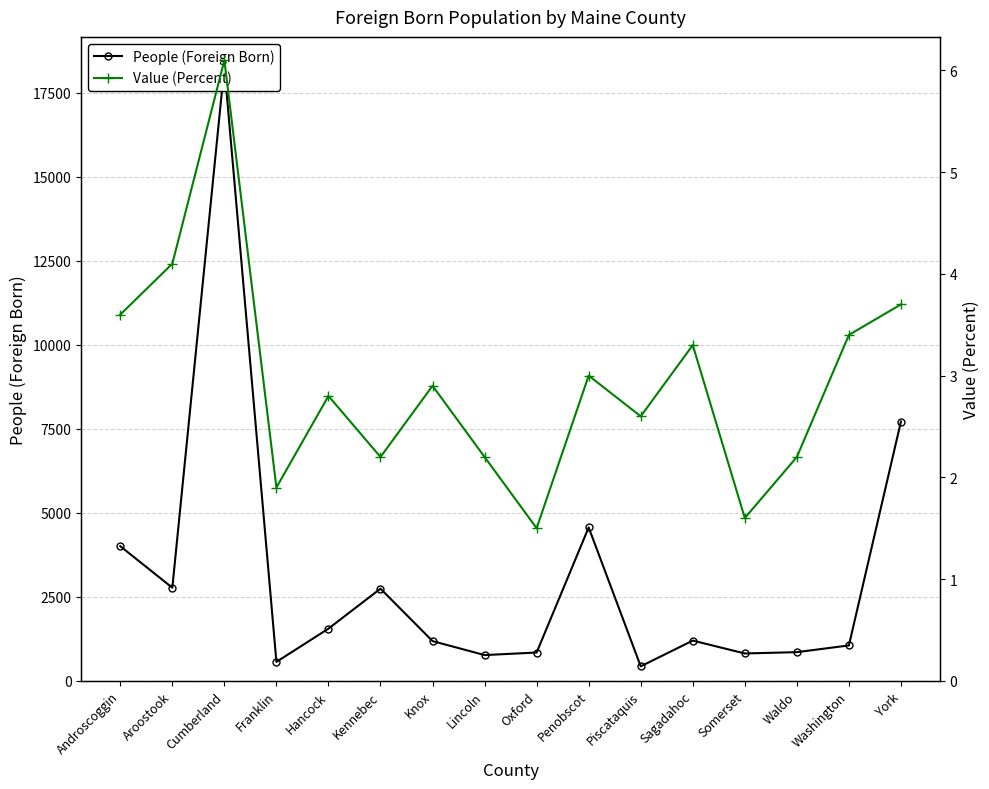

What is the average value of the Value (Percent) series?

2.9